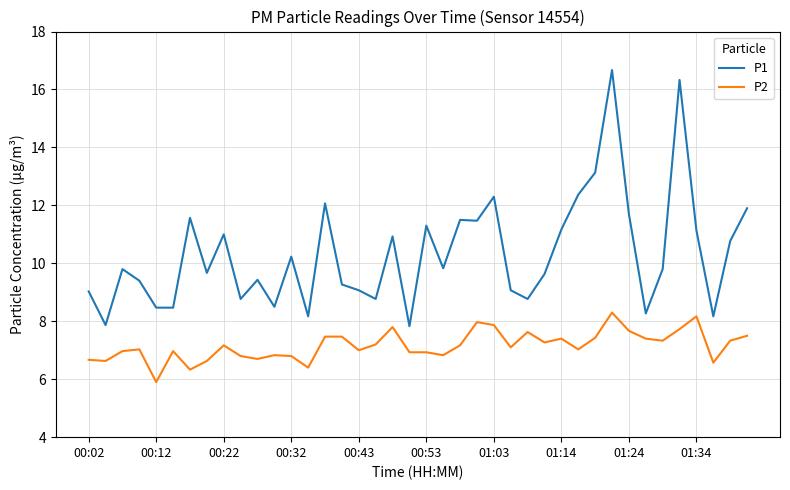

True or false: P2 and P1 cross at least once.

False